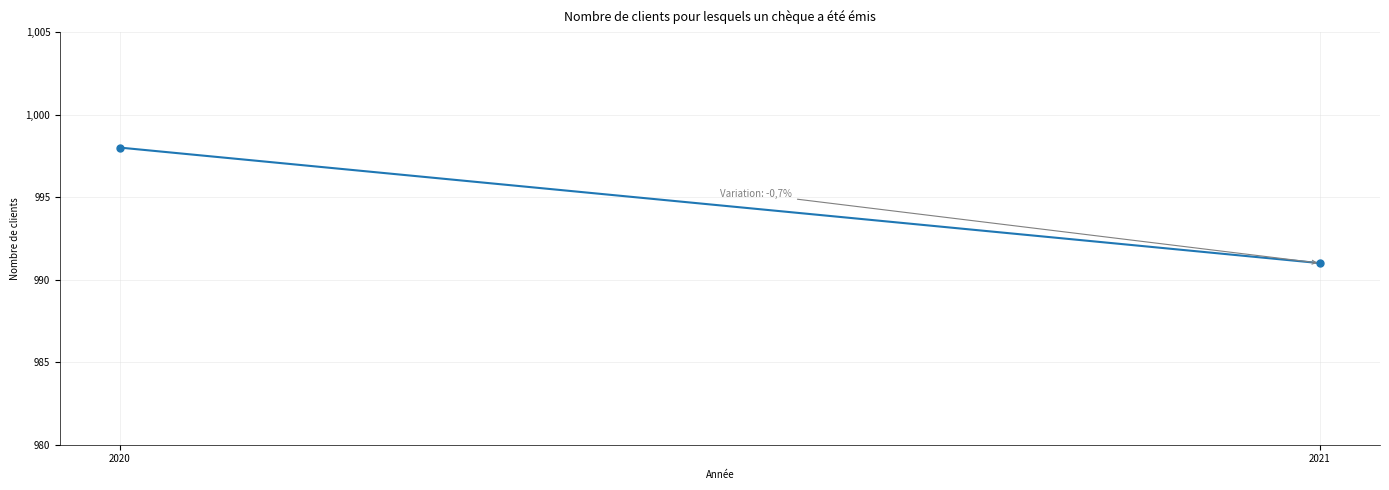

What is the value of the 2nd point from the left?

991